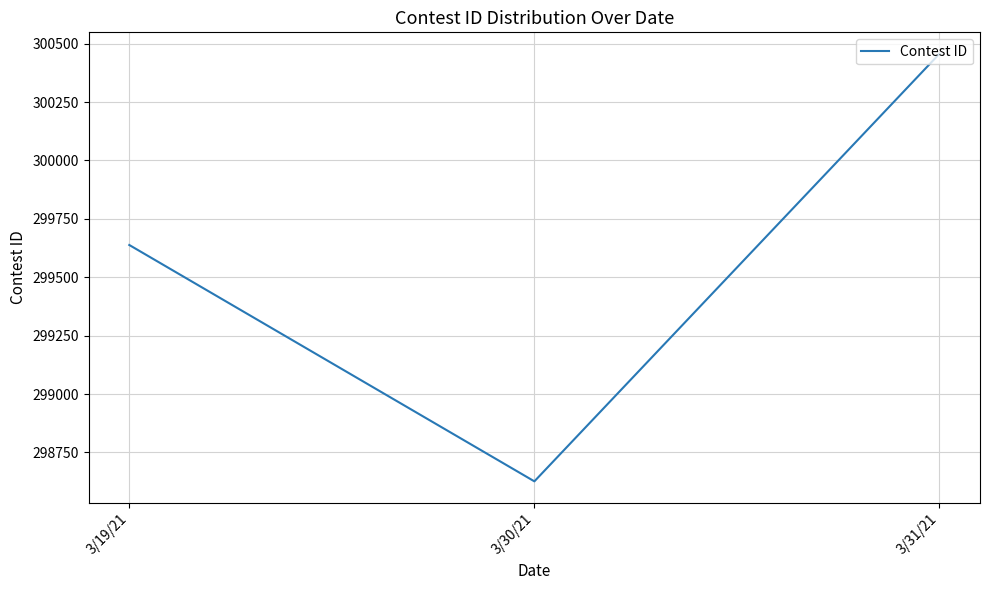

At which label is the value closest to 299541?

3/19/21